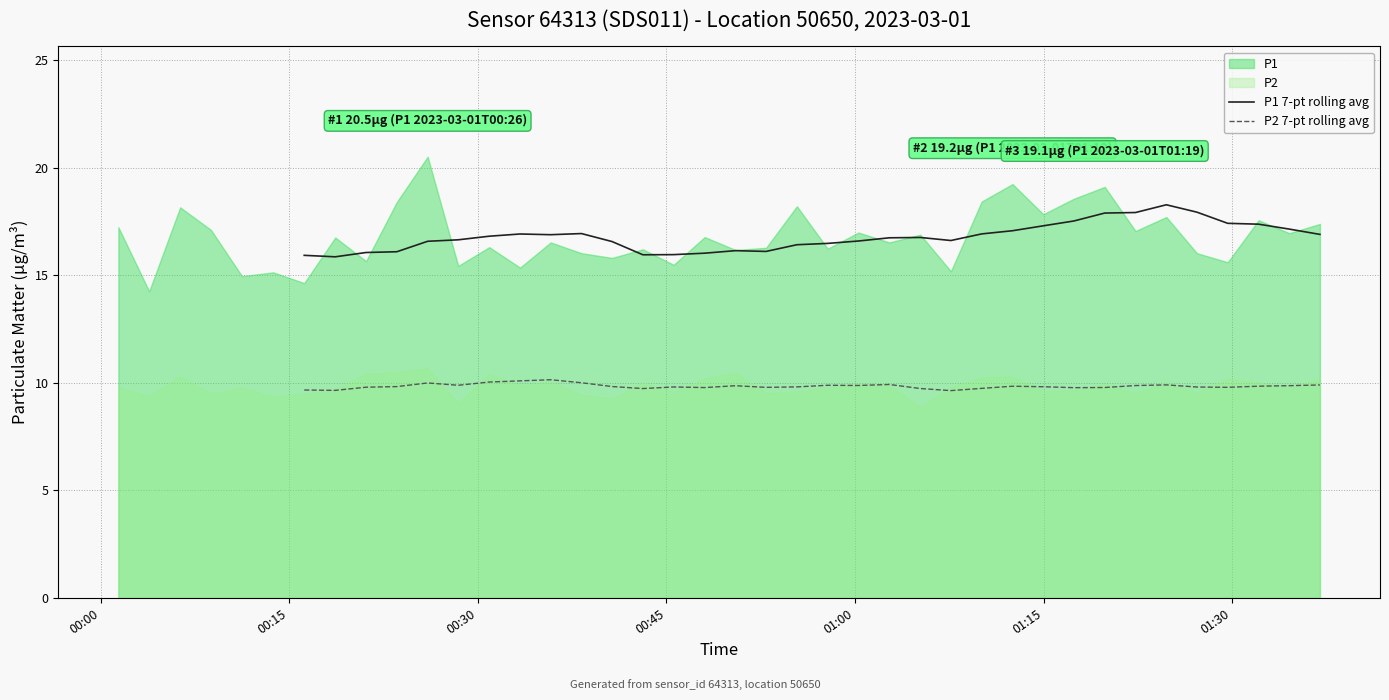

How many lines are shown in the chart?

2